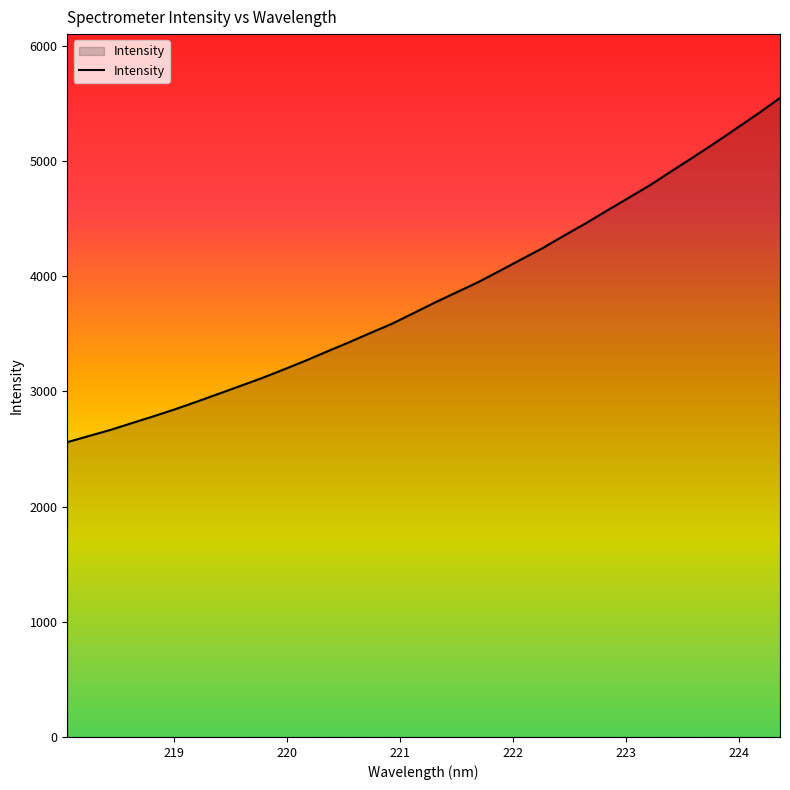

Count the number of categories in the chart.

34